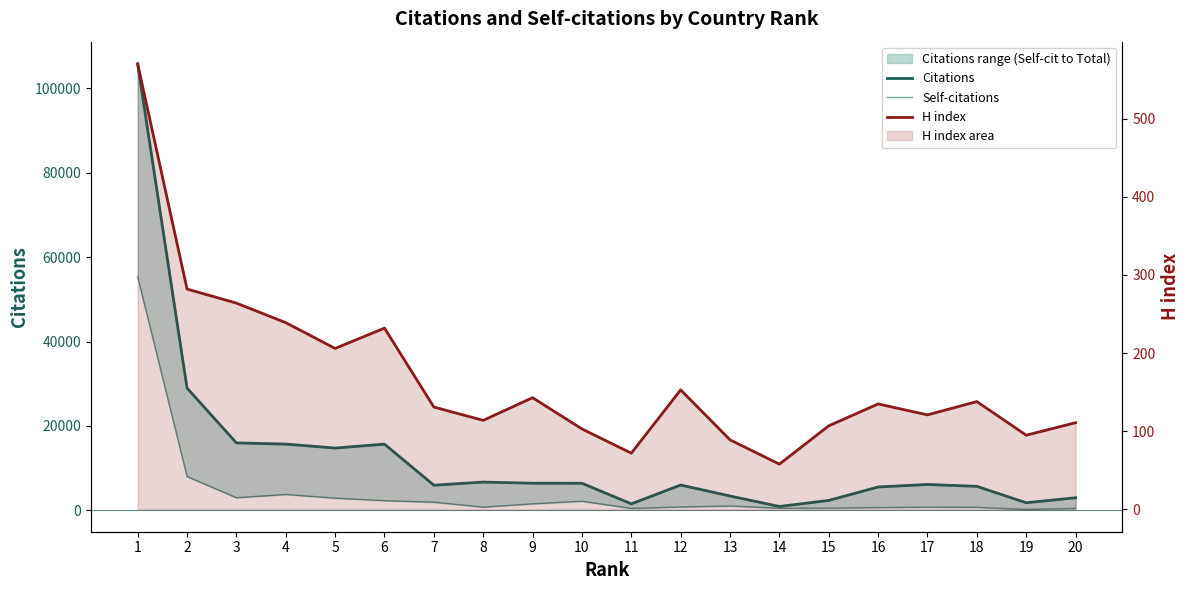

True or false: Citations and H index intersect in this chart.

False